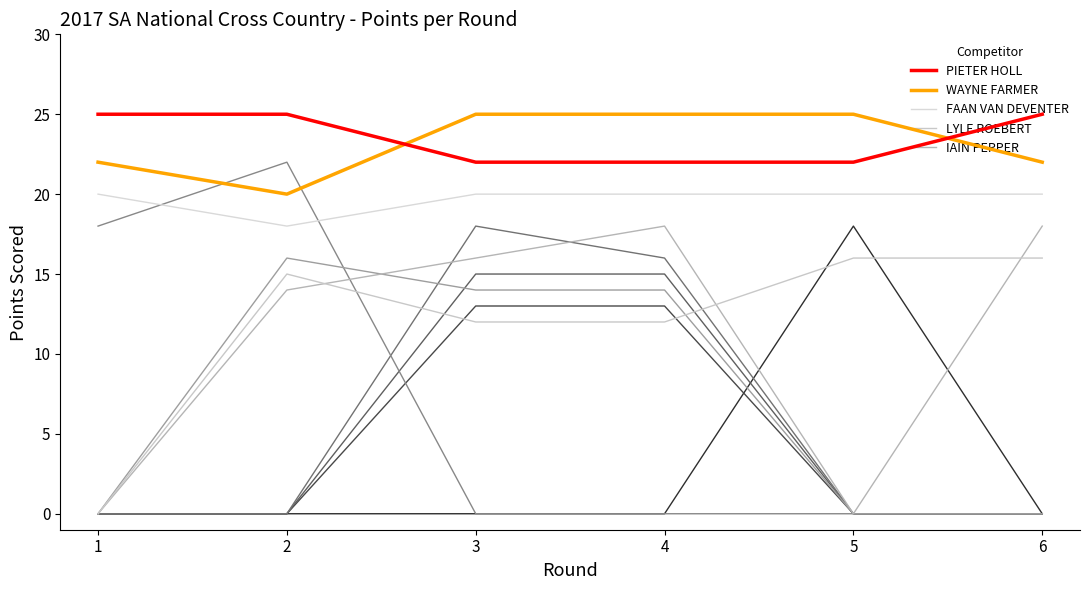

Reading left to right, list all the values displayed in this chart.

Round 1: 25	22	20	0	0	0	18	0	0	0	0
Round 2: 25	20	18	15	14	16	22	0	0	0	0
Round 3: 22	25	20	12	16	14	0	18	15	13	0
Round 4: 22	25	20	12	18	14	0	16	15	13	0
Round 5: 22	25	20	16	0	0	0	0	0	0	18
Round 6: 25	22	20	16	18	0	0	0	0	0	0